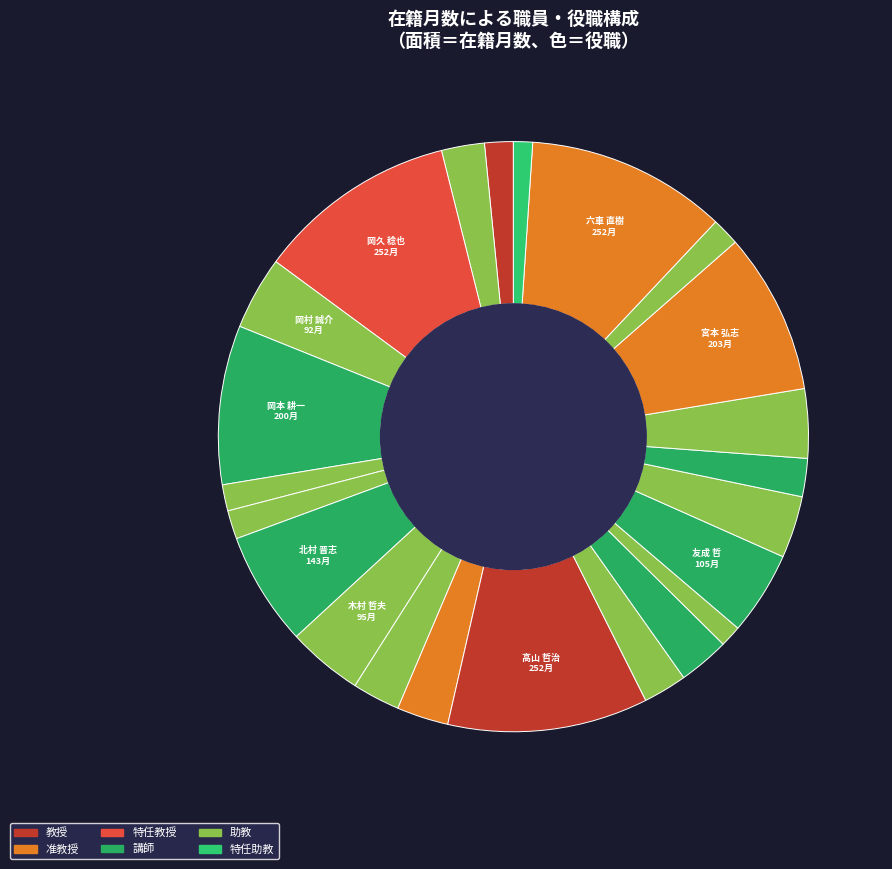

How many segments does this pie chart have?

23